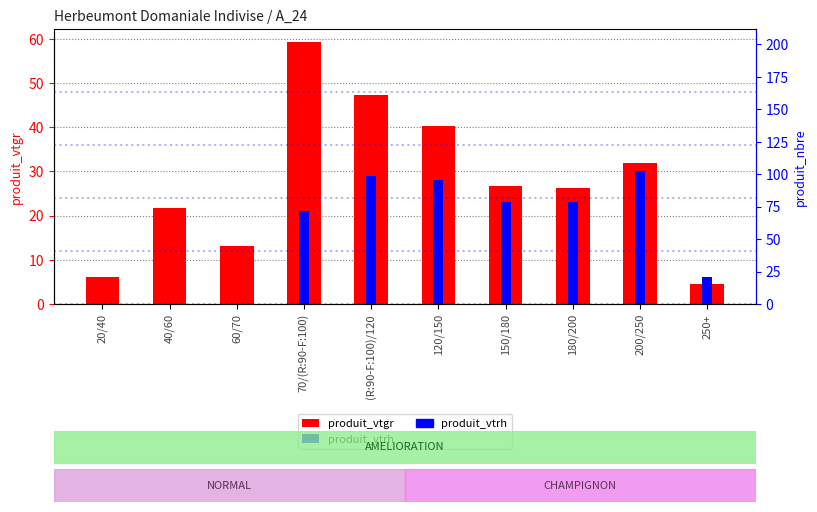

At 250+, list the series in order from largest to smallest.

produit_vtrh, produit_vtgr, produit_nbre (right)